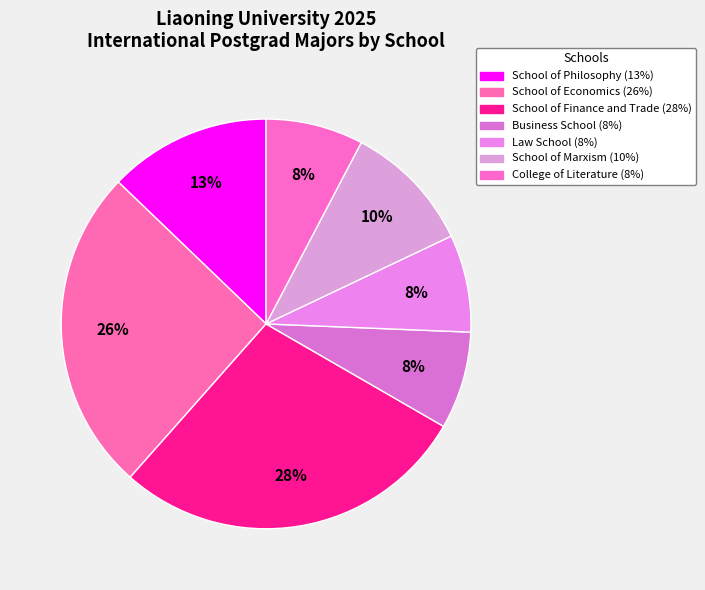

Does any single category account for the majority?

No